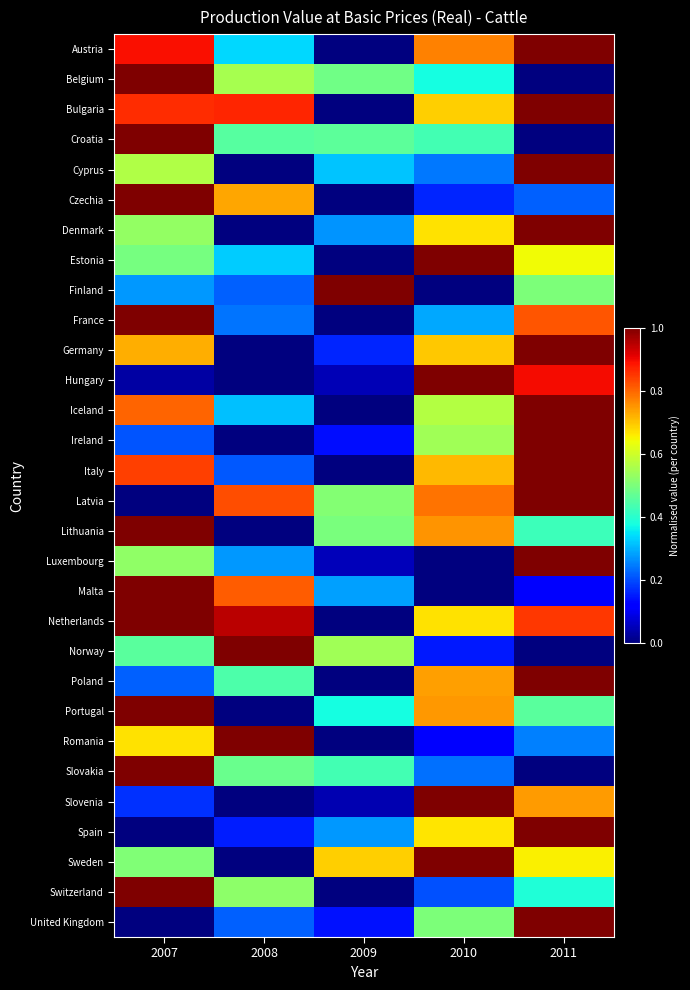

Reading left to right, list all the values displayed in this chart.

Austria: 2007=0.9	2008=0.3	2009=0.0	2010=0.8	2011=1.0
Belgium: 2007=1.0	2008=0.6	2009=0.5	2010=0.4	2011=0.0
Bulgaria: 2007=0.9	2008=0.9	2009=0.0	2010=0.7	2011=1.0
Croatia: 2007=1.0	2008=0.5	2009=0.5	2010=0.4	2011=0.0
Cyprus: 2007=0.6	2008=0.0	2009=0.3	2010=0.2	2011=1.0
Czechia: 2007=1.0	2008=0.7	2009=0.0	2010=0.2	2011=0.2
Denmark: 2007=0.5	2008=0.0	2009=0.3	2010=0.7	2011=1.0
Estonia: 2007=0.5	2008=0.3	2009=0.0	2010=1.0	2011=0.6
Finland: 2007=0.3	2008=0.2	2009=1.0	2010=0.0	2011=0.5
France: 2007=1.0	2008=0.2	2009=0.0	2010=0.3	2011=0.8
Germany: 2007=0.7	2008=0.0	2009=0.2	2010=0.7	2011=1.0
Hungary: 2007=0.0	2008=0.0	2009=0.0	2010=1.0	2011=0.9
Iceland: 2007=0.8	2008=0.3	2009=0.0	2010=0.6	2011=1.0
Ireland: 2007=0.2	2008=0.0	2009=0.1	2010=0.5	2011=1.0
Italy: 2007=0.8	2008=0.2	2009=0.0	2010=0.7	2011=1.0
Latvia: 2007=0.0	2008=0.8	2009=0.5	2010=0.8	2011=1.0
Lithuania: 2007=1.0	2008=0.0	2009=0.5	2010=0.8	2011=0.4
Luxembourg: 2007=0.5	2008=0.3	2009=0.1	2010=0.0	2011=1.0
Malta: 2007=1.0	2008=0.8	2009=0.3	2010=0.0	2011=0.1
Netherlands: 2007=1.0	2008=0.9	2009=0.0	2010=0.7	2011=0.9
Norway: 2007=0.5	2008=1.0	2009=0.5	2010=0.2	2011=0.0
Poland: 2007=0.2	2008=0.4	2009=0.0	2010=0.7	2011=1.0
Portugal: 2007=1.0	2008=0.0	2009=0.4	2010=0.7	2011=0.5
Romania: 2007=0.7	2008=1.0	2009=0.0	2010=0.1	2011=0.3
Slovakia: 2007=1.0	2008=0.5	2009=0.4	2010=0.2	2011=0.0
Slovenia: 2007=0.2	2008=0.0	2009=0.0	2010=1.0	2011=0.7
Spain: 2007=0.0	2008=0.2	2009=0.3	2010=0.7	2011=1.0
Sweden: 2007=0.5	2008=0.0	2009=0.7	2010=1.0	2011=0.7
Switzerland: 2007=1.0	2008=0.5	2009=0.0	2010=0.2	2011=0.4
United Kingdom: 2007=0.0	2008=0.2	2009=0.1	2010=0.5	2011=1.0